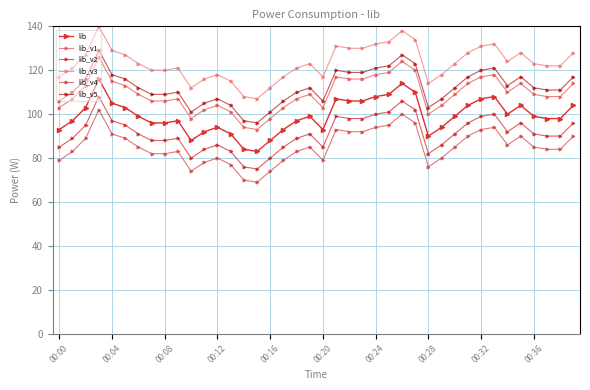

At how many categories does at least one series exceed 72?

40